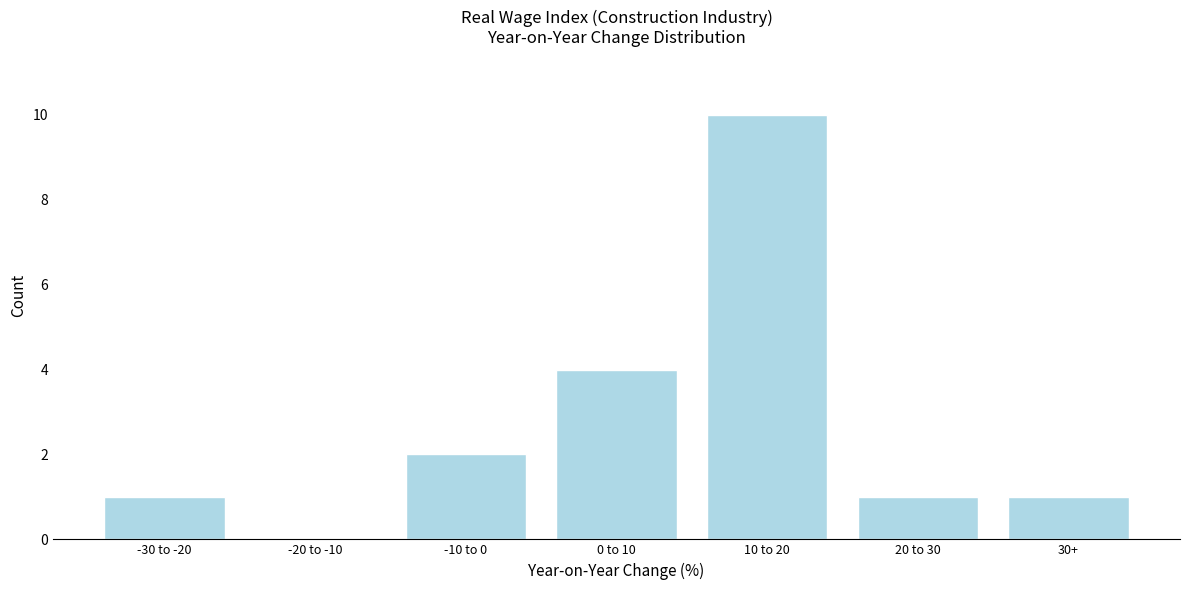

Reading right to left, what are all the values shown in this chart?

30+=1	20 to 30=1	10 to 20=10	0 to 10=4	-10 to 0=2	-20 to -10=0	-30 to -20=1